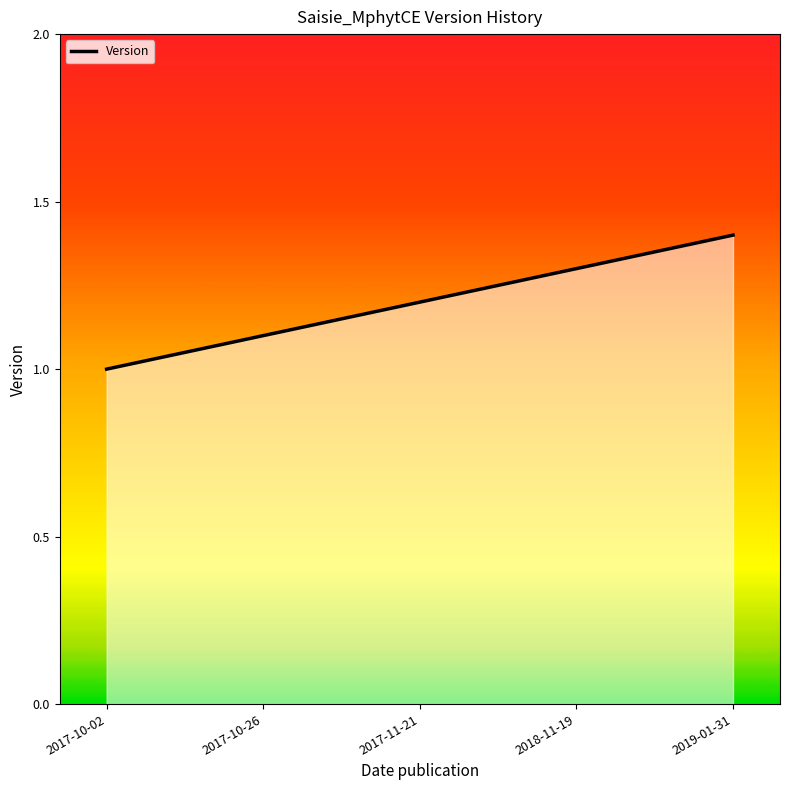

Reading left to right, transcribe all the data shown in this chart.

2017-10-02=1.0	2017-10-26=1.1	2017-11-21=1.2	2018-11-19=1.3	2019-01-31=1.4